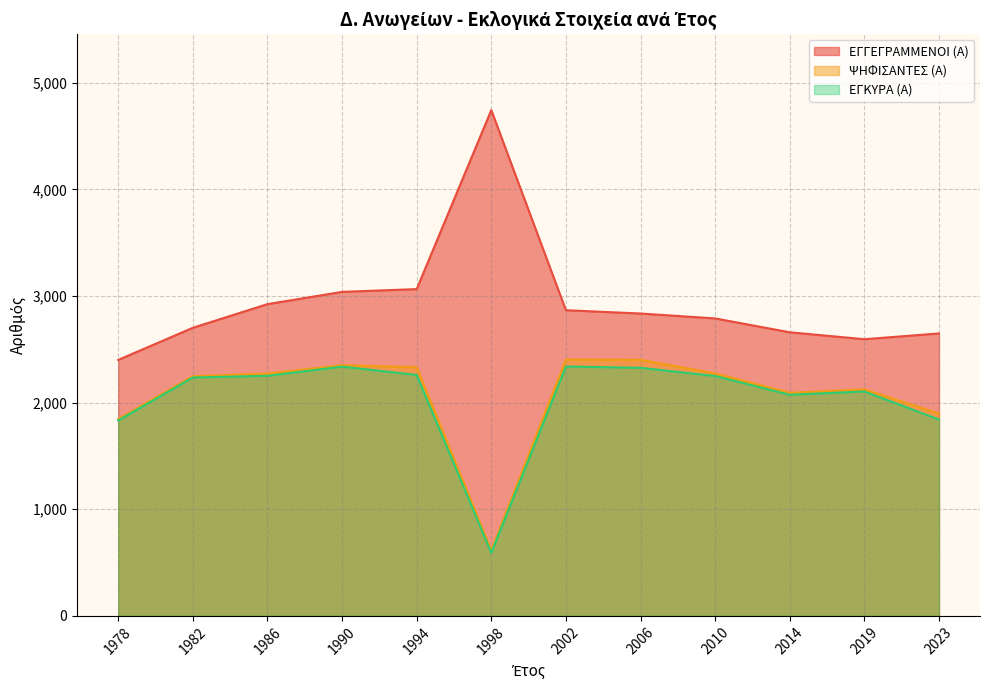

Between 1982 and 2010, which is larger?

2010